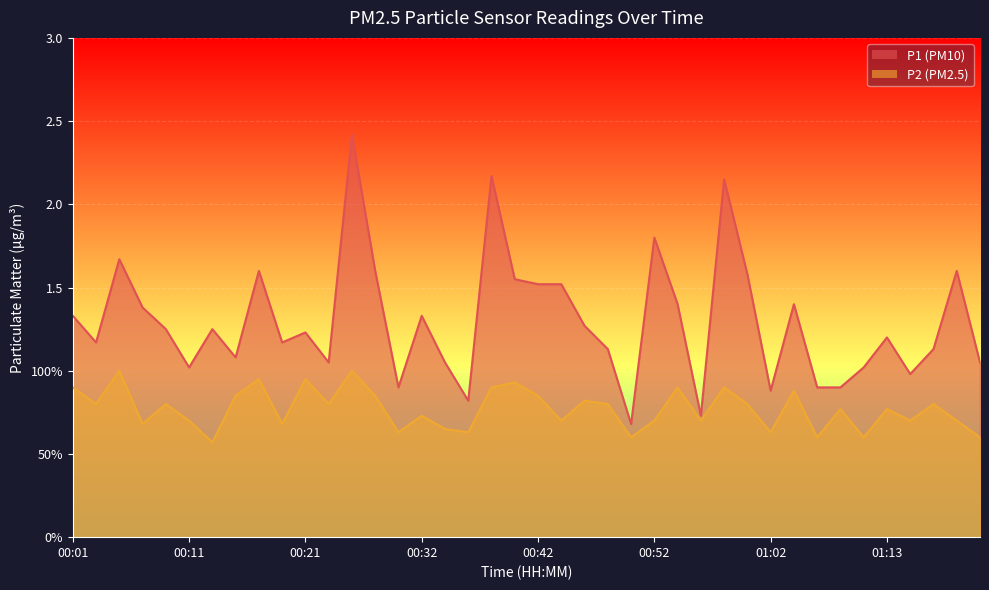

At which category does P2 reach its first local peak?

00:05